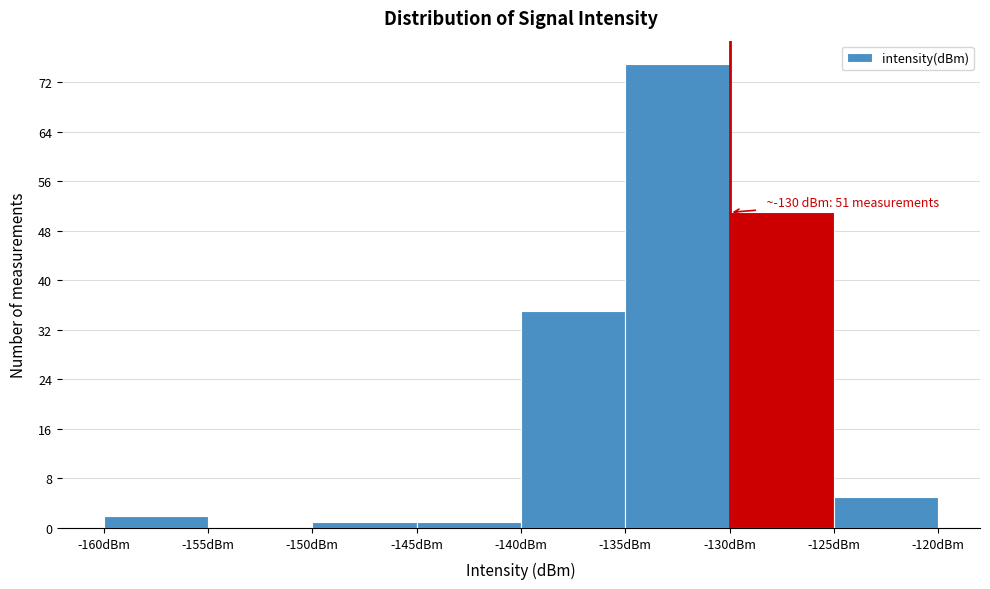

Which range on the x-axis has the tallest bar?

-135 to -130